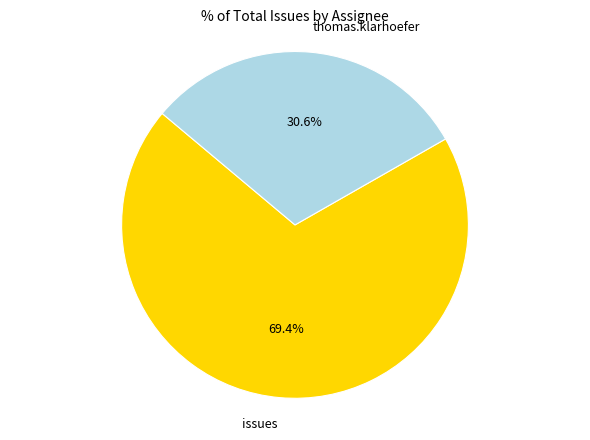

Which has a higher value, thomas.klarhoefer or issues?

issues